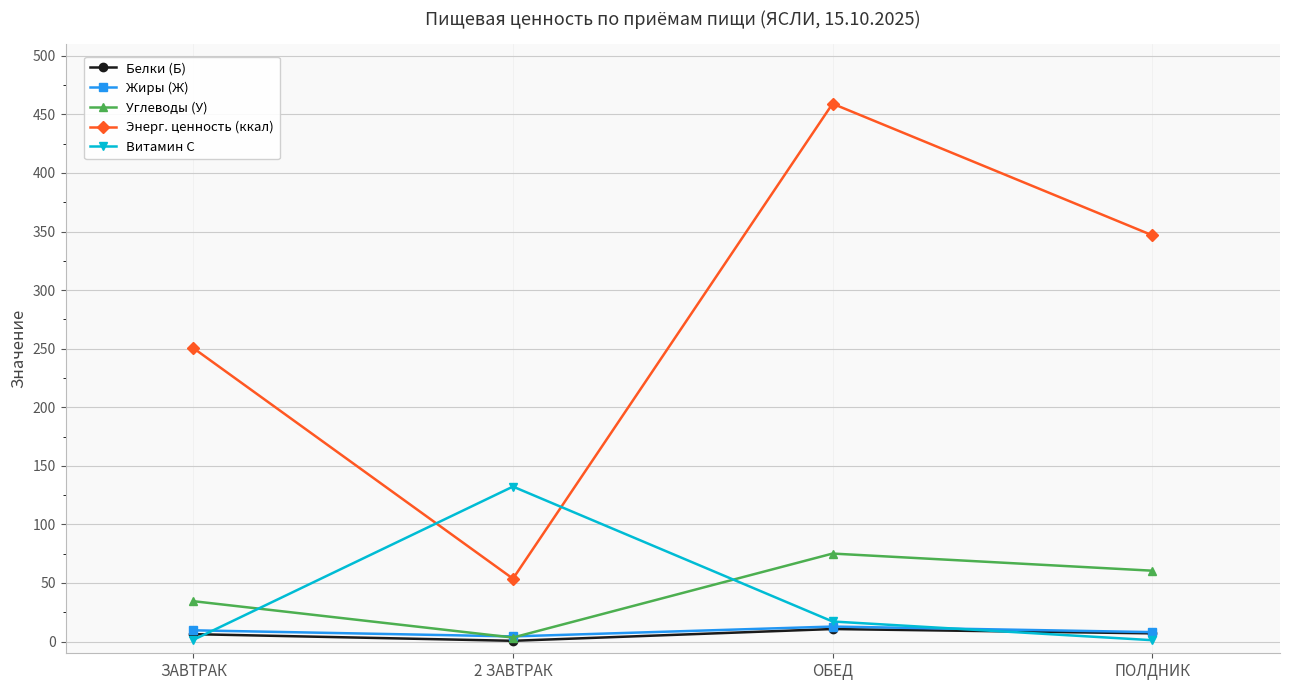

In Жиры (Ж), how many points are higher than both neighbors (excluding endpoints)?

1